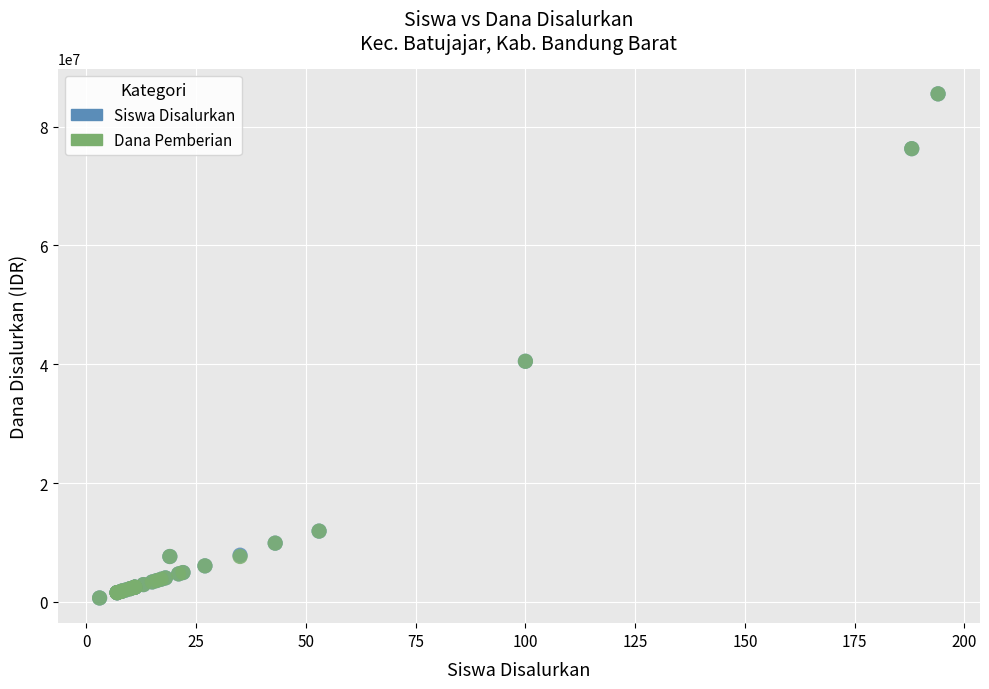

What are all the series names shown in the legend?

Siswa Disalurkan, Dana Pemberian